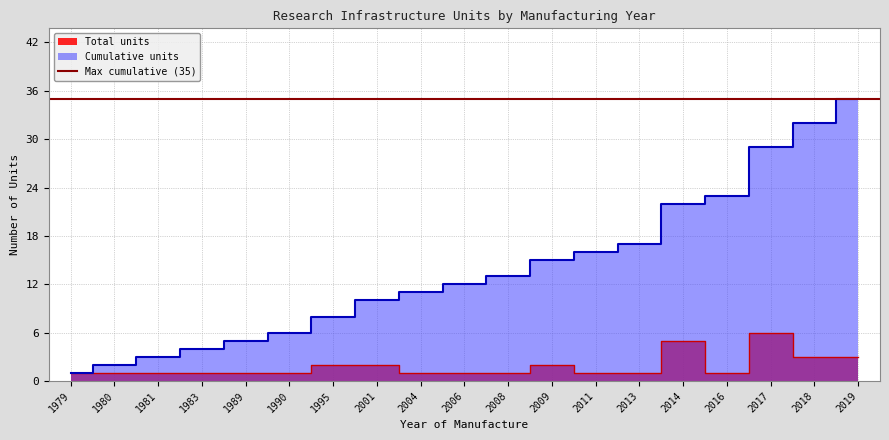

How many values in the Total units series exceed 1?

7